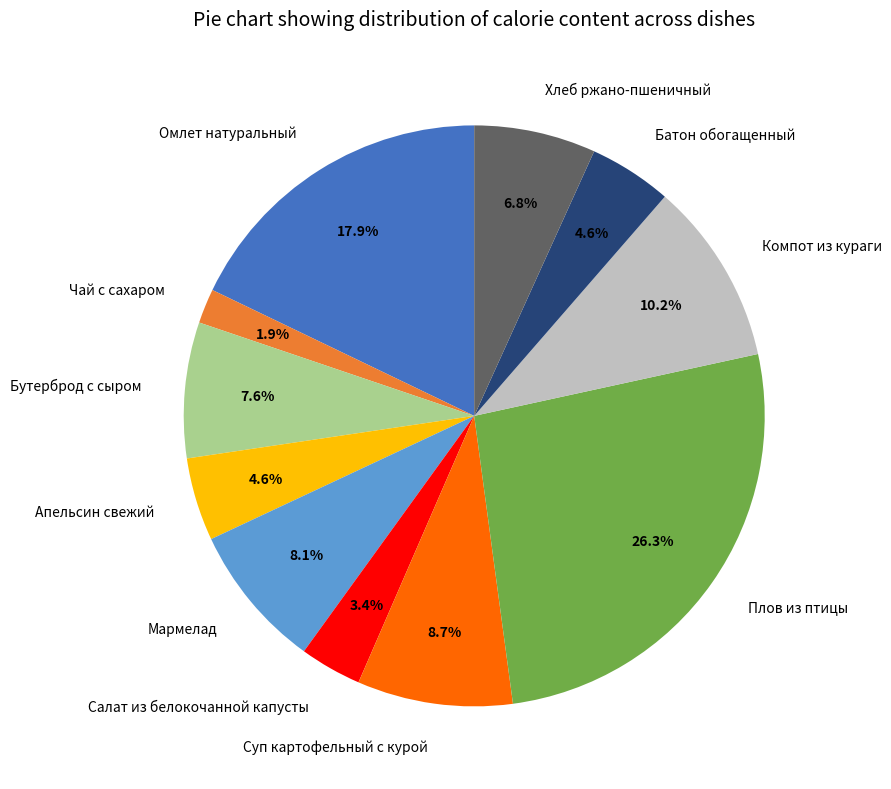

What portion of the pie excludes Плов из птицы?

73.7%